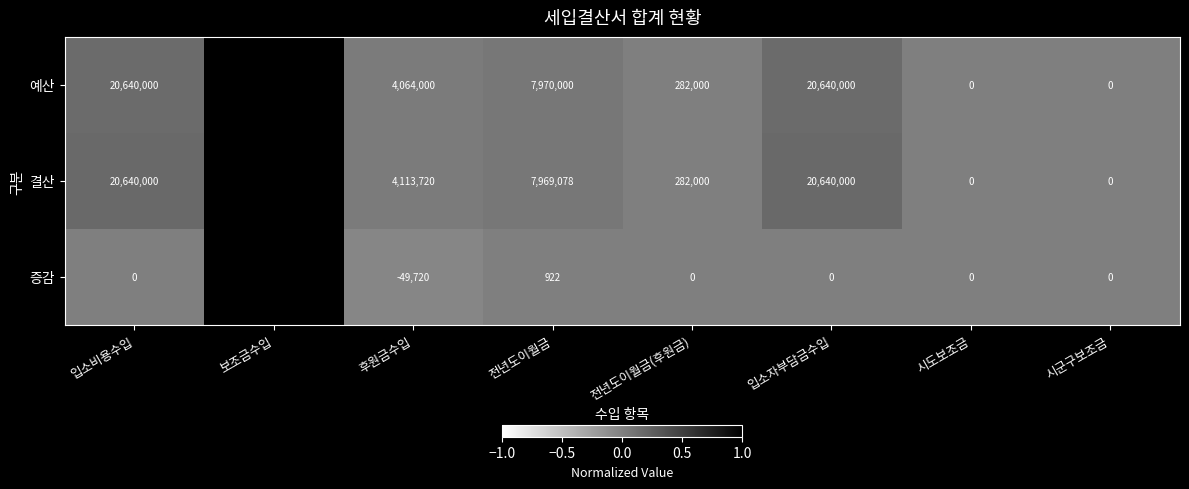

The 결산 series shows 0 at 시도보조금. True or false?

True